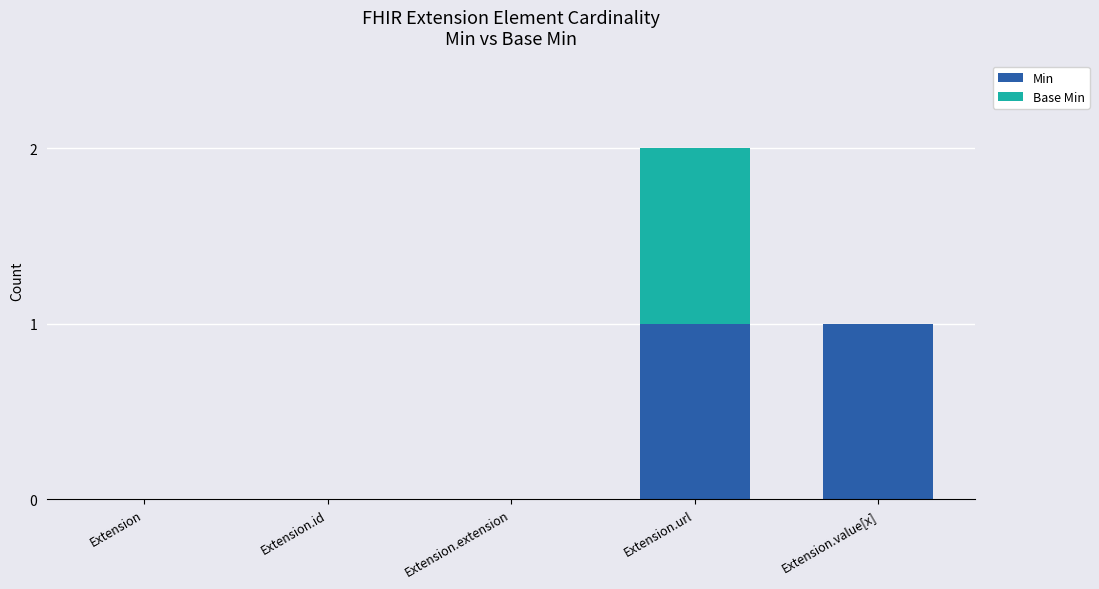

Reading left to right, transcribe the values for Min.

Extension=0	Extension.id=0	Extension.extension=0	Extension.url=1	Extension.value[x]=1